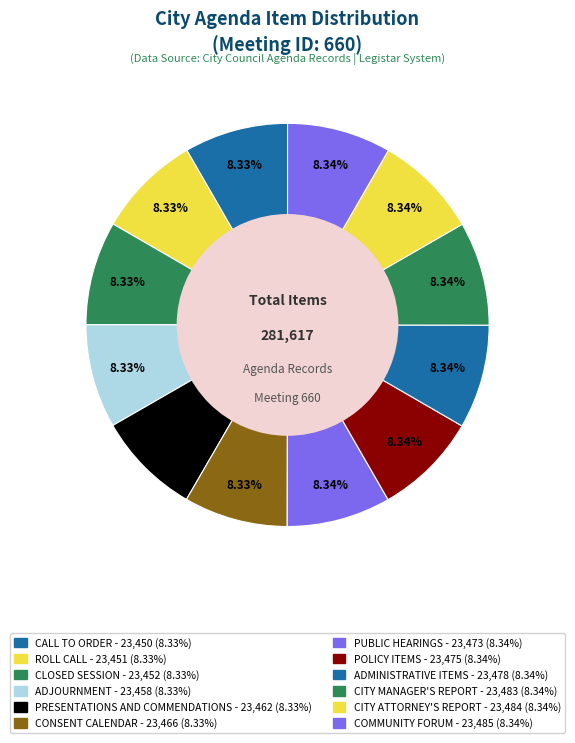

Is it true that ADJOURNMENT is 8% of the pie?

True